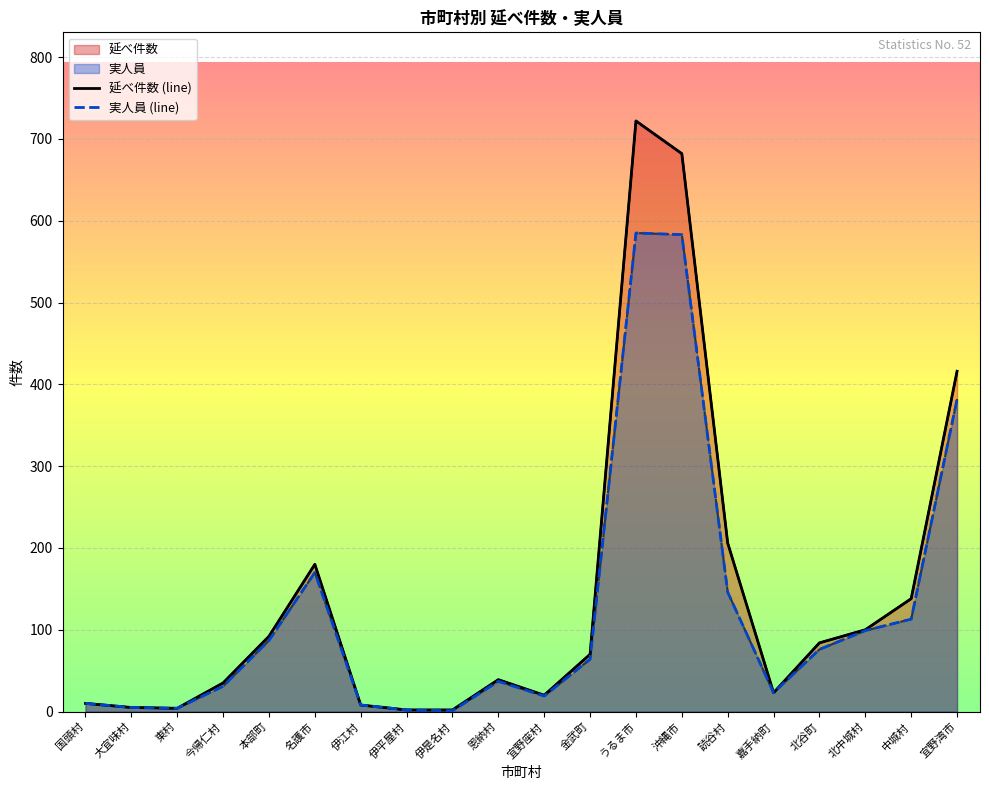

What position from the right is 読谷村?

6